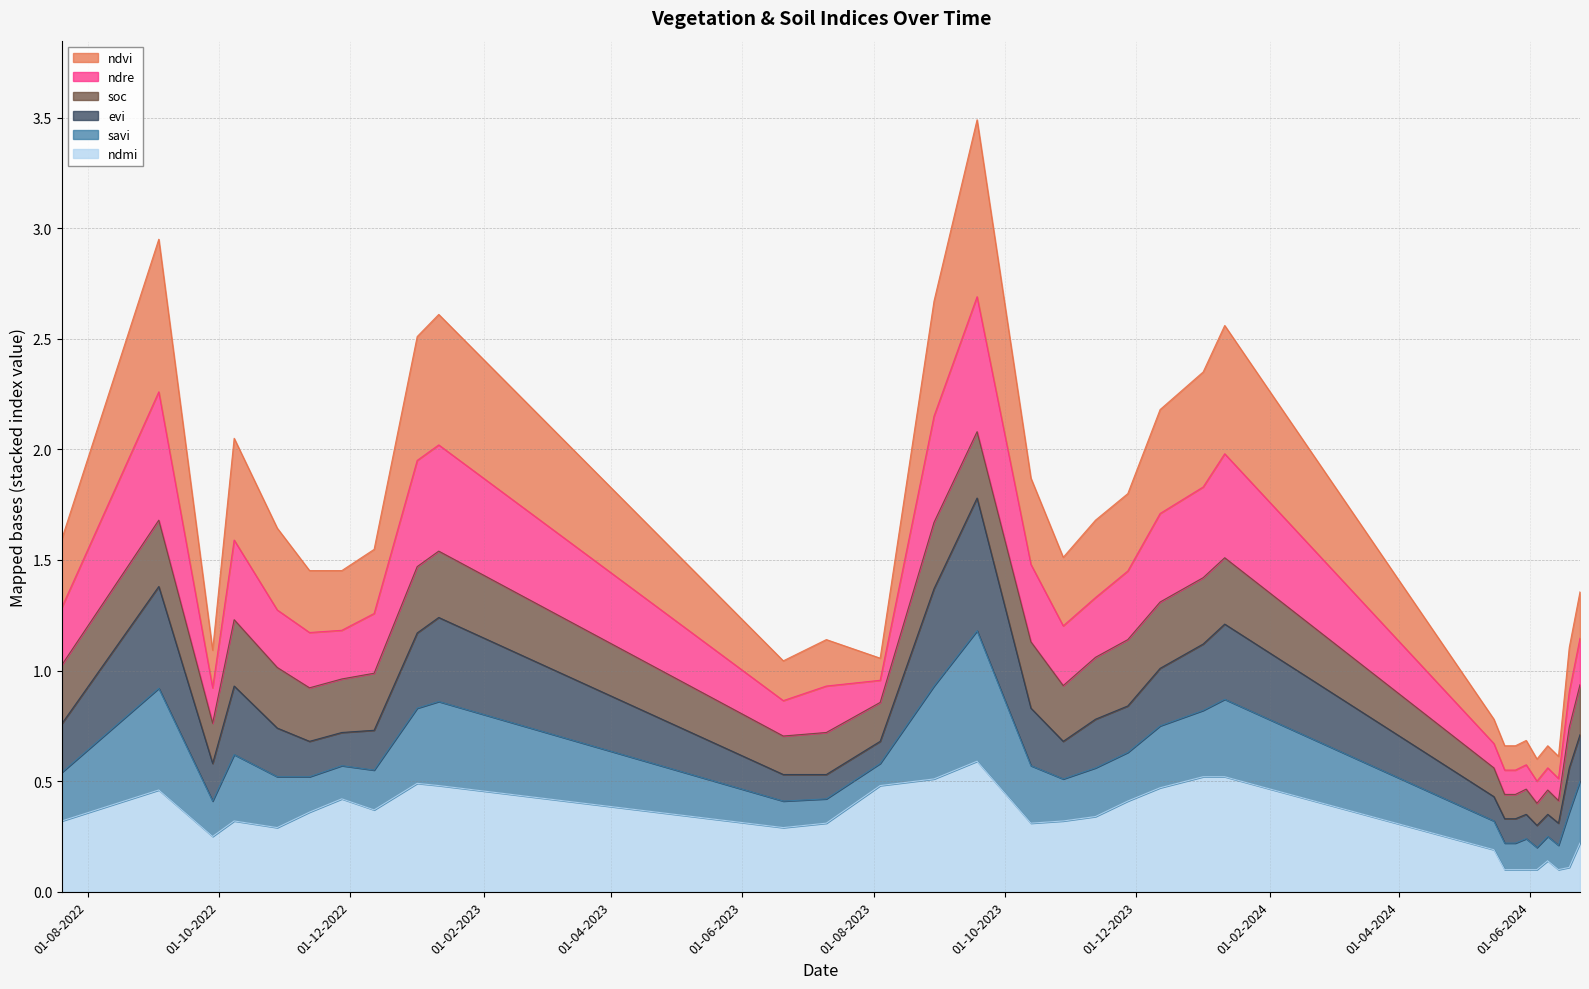

Rank the categories by ndre value from lowest to highest.

04-06-2024, 14-06-2024, 20-05-2024, 25-05-2024, 09-06-2024, 30-05-2024, 15-05-2024, 20-06-2023, 19-06-2024, 28-09-2022, 10-07-2023, 04-08-2023, 24-06-2024, 12-11-2022, 27-11-2022, 28-10-2023, 12-12-2022, 28-10-2022, 20-07-2022, 12-11-2023, 27-11-2023, 13-10-2023, 08-10-2022, 12-12-2023, 01-01-2024, 01-01-2023, 11-01-2024, 11-01-2023, 29-08-2023, 03-09-2022, 18-09-2023